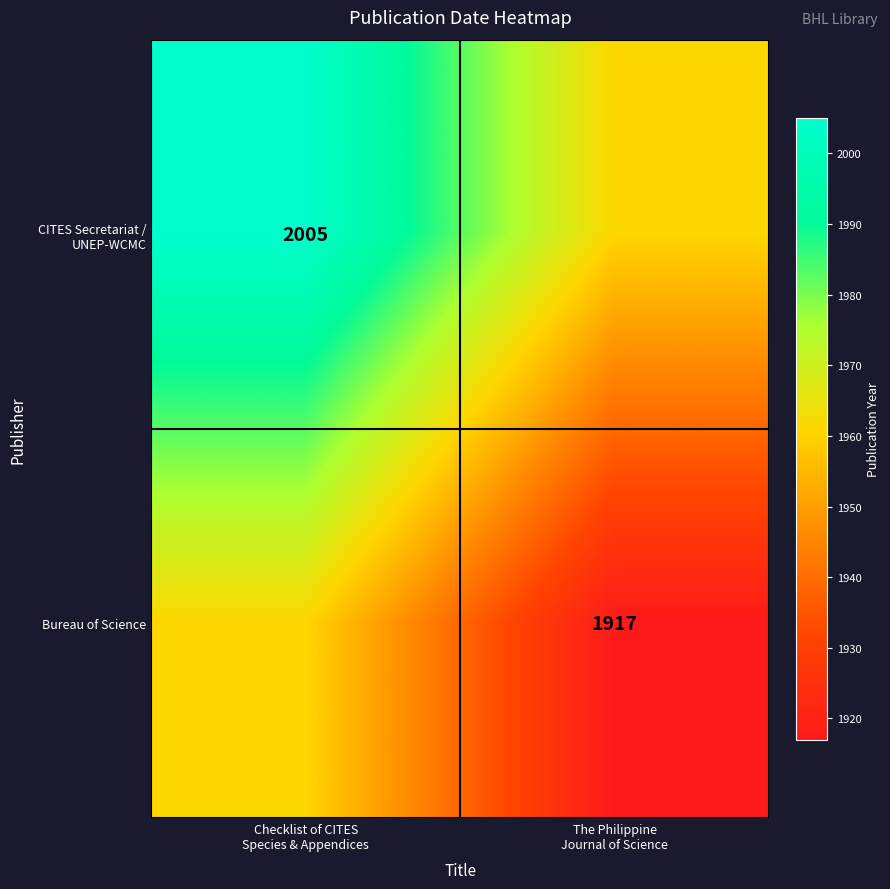

Which label corresponds to the largest value in the chart?

Checklist of CITES
Species & Appendices